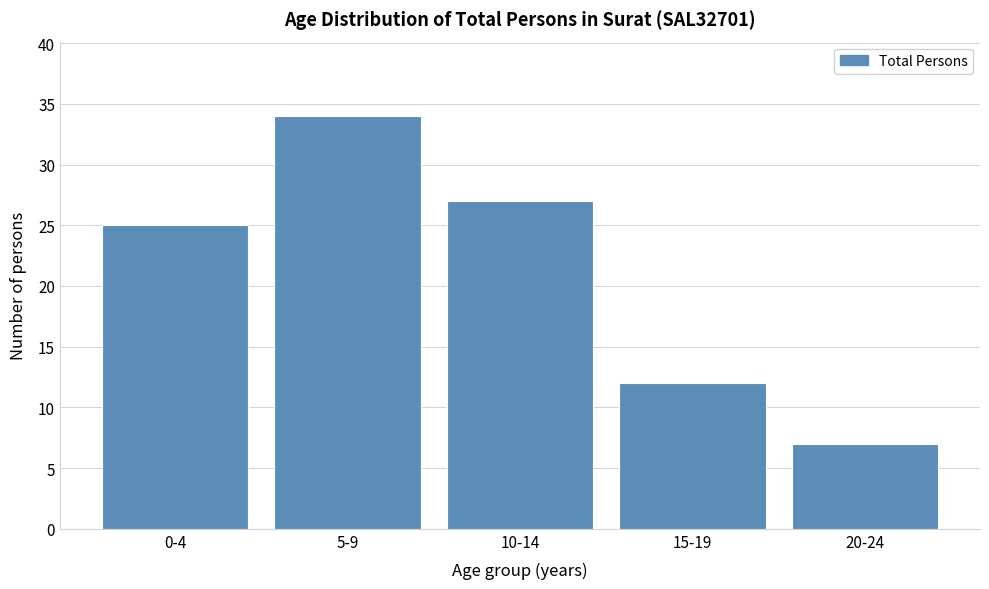

Reading left to right, transcribe all the data shown in this chart.

25	34	27	12	7